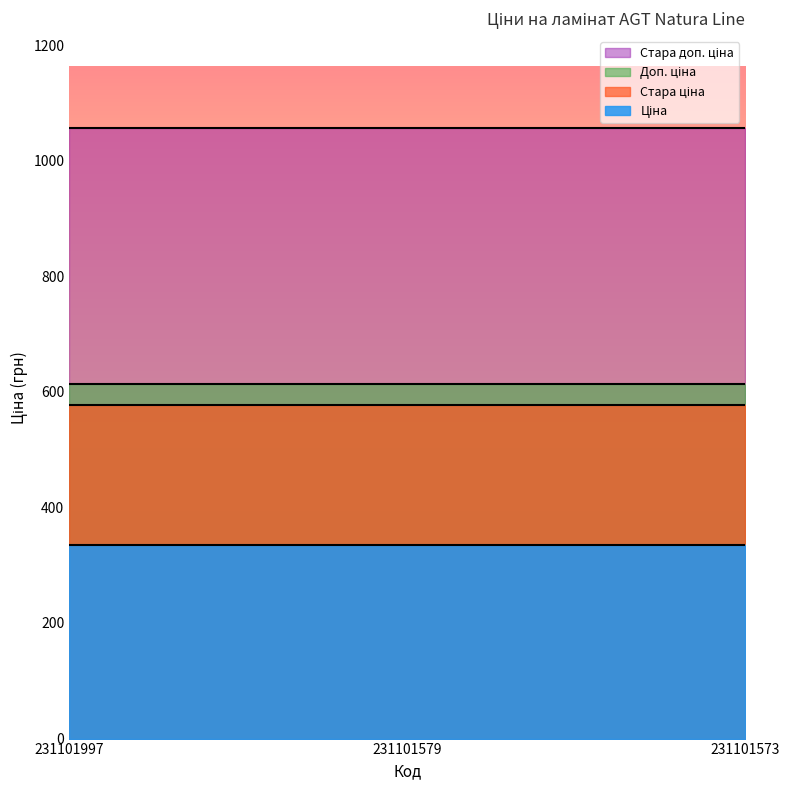

What is the greatest value displayed?

1057.2